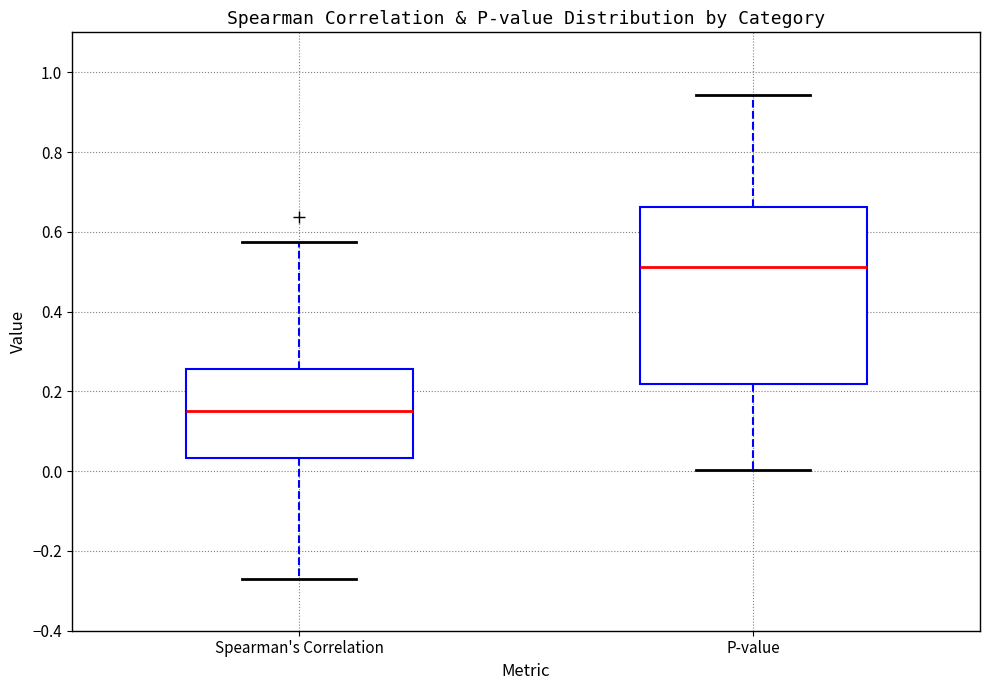

Reading left to right, transcribe this box plot: for each box, give where its median line is, the range the box spans, and where its two whiskers end, as read against the y-axis. The values are not printed on the chart, so give them approximately, as read against the axis.

Spearman's Correlation: median 0.14, box 0.04 to 0.26, whiskers -0.26 to 0.58
P-value: median 0.52, box 0.22 to 0.66, whiskers 0.00 to 0.94